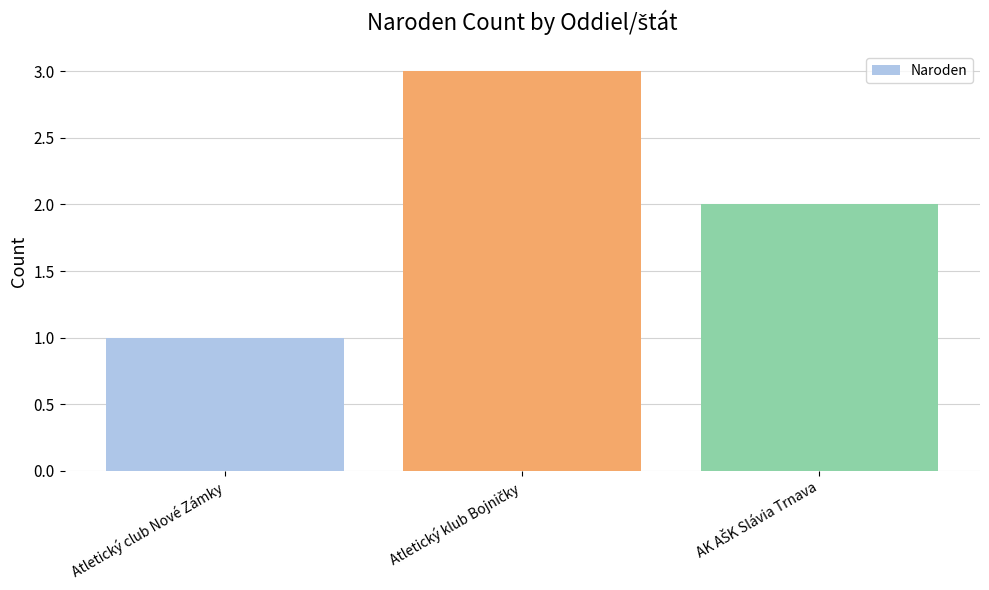

How many bars are there in total?

3